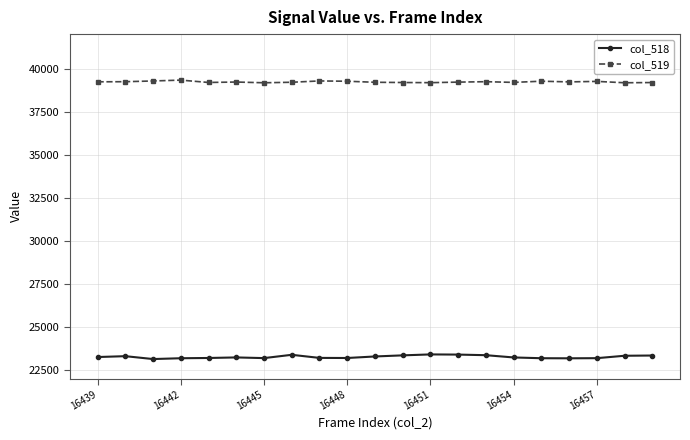

At how many categories does at least one series exceed 28389?

21